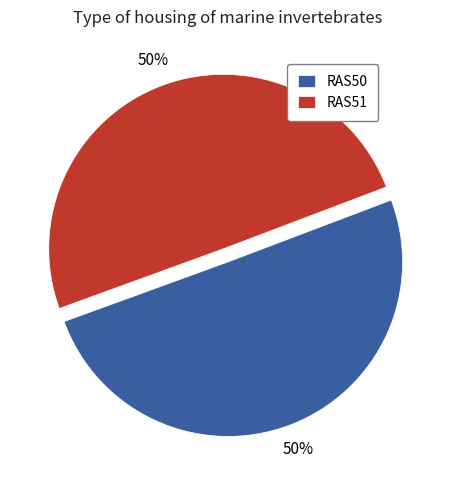

Is it true that RAS51 is 50% of the pie?

True